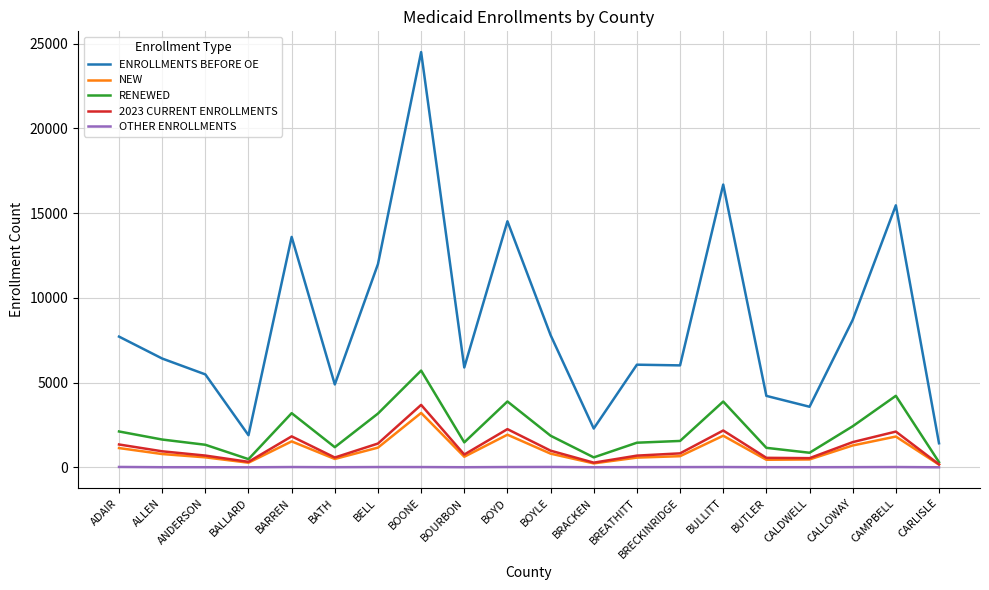

True or false: ENROLLMENTS BEFORE OE and NEW cross at least once.

False